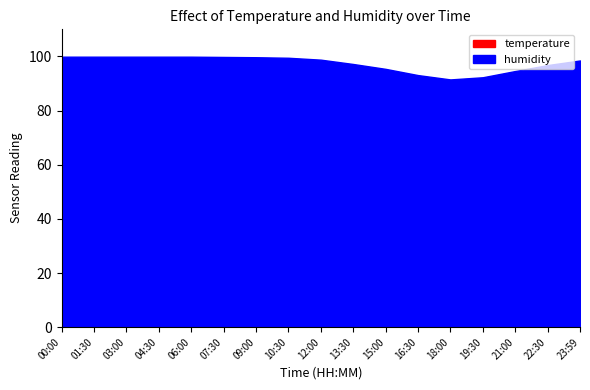

What are all the series names shown in the legend?

temperature, humidity